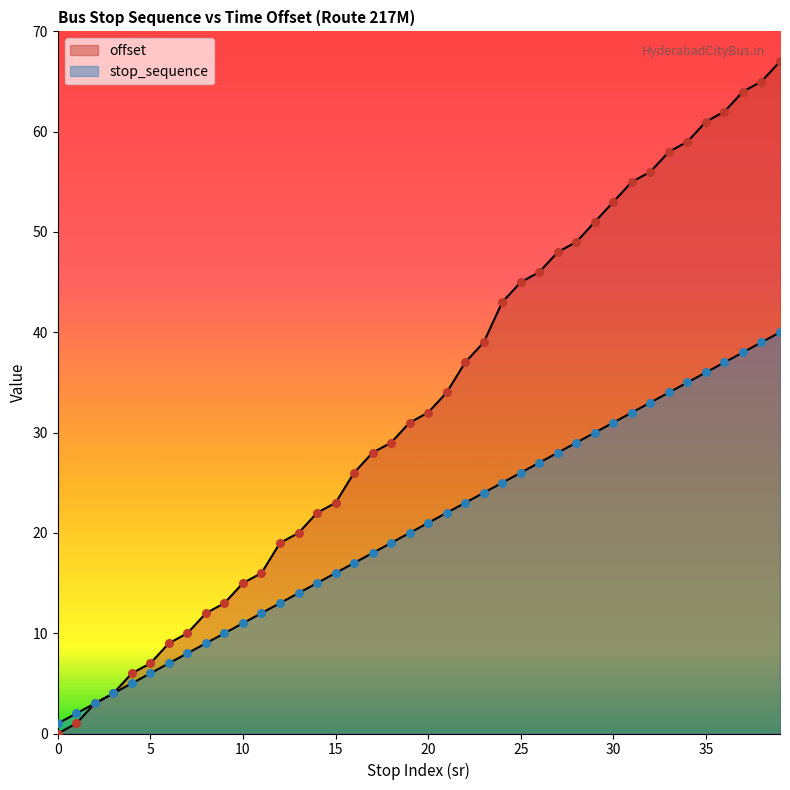

Which series reaches the maximum Y coordinate?

offset